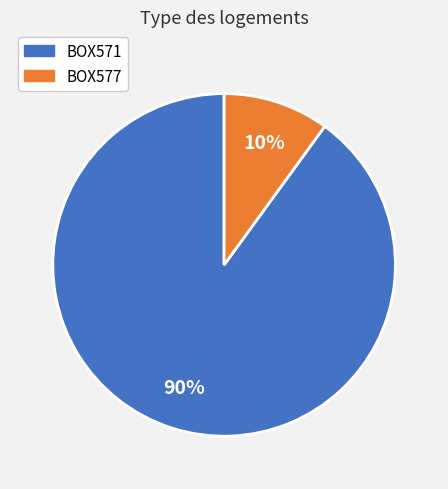

Is it true that BOX577 is 18% of the pie?

False